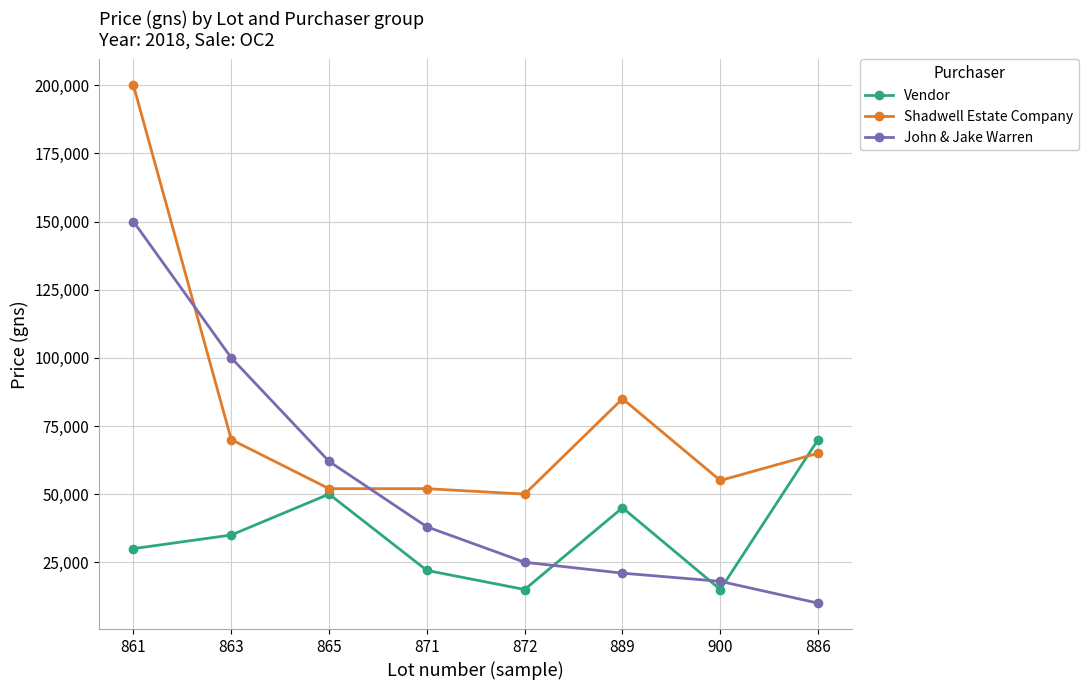

Rank the series at 886 from highest to lowest value.

Vendor, Shadwell Estate Company, John & Jake Warren